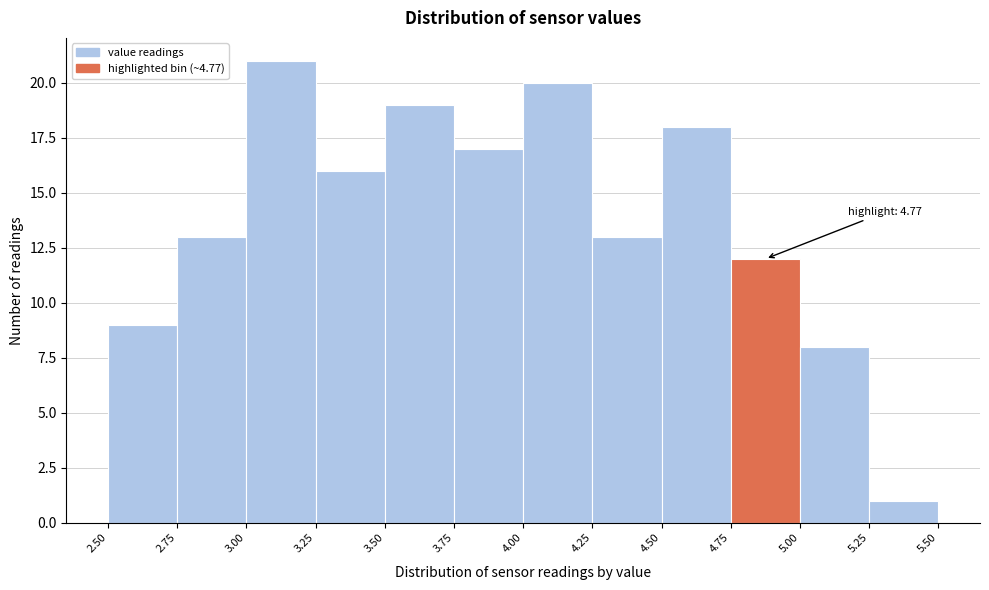

Over which range of the x-axis is the bar tallest?

3.00 to 3.25